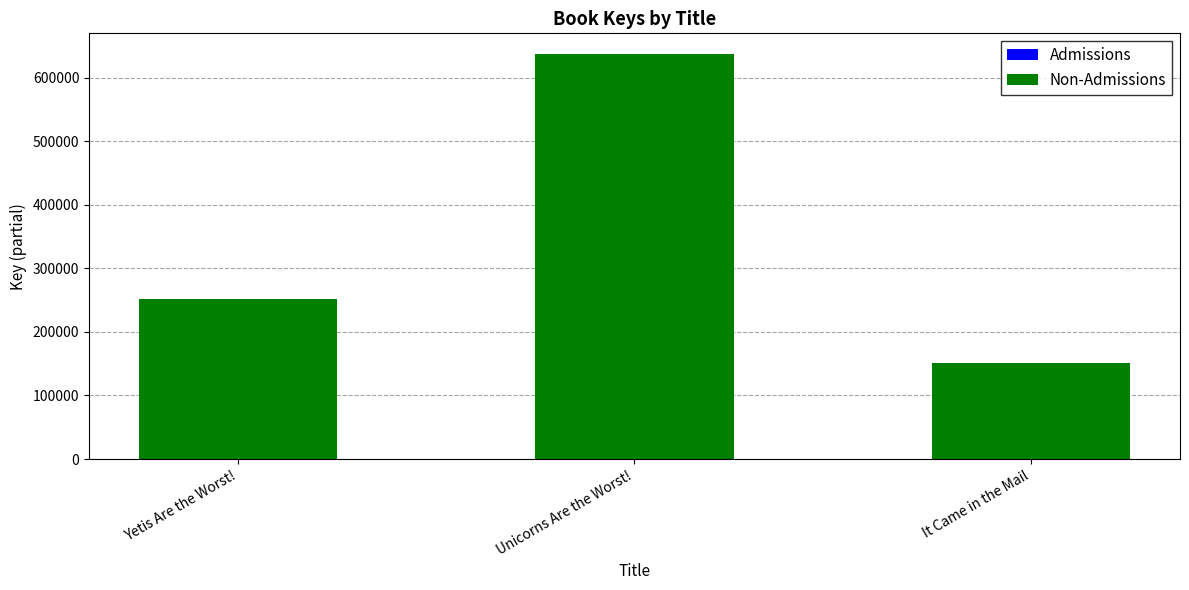

At which category is the sum across all series the highest?

Unicorns Are the Worst!